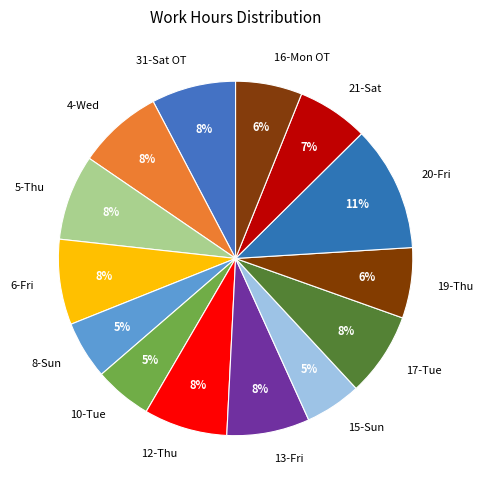

Which slice is the largest?

20-Fri